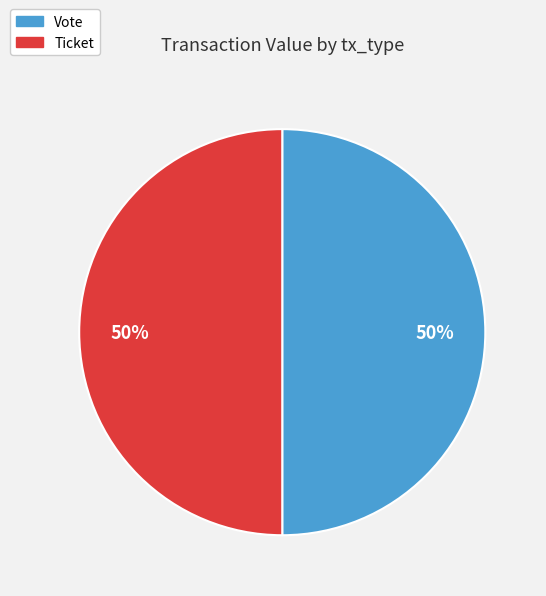

What is the ratio of the value at Ticket to the value at Vote?

1.0